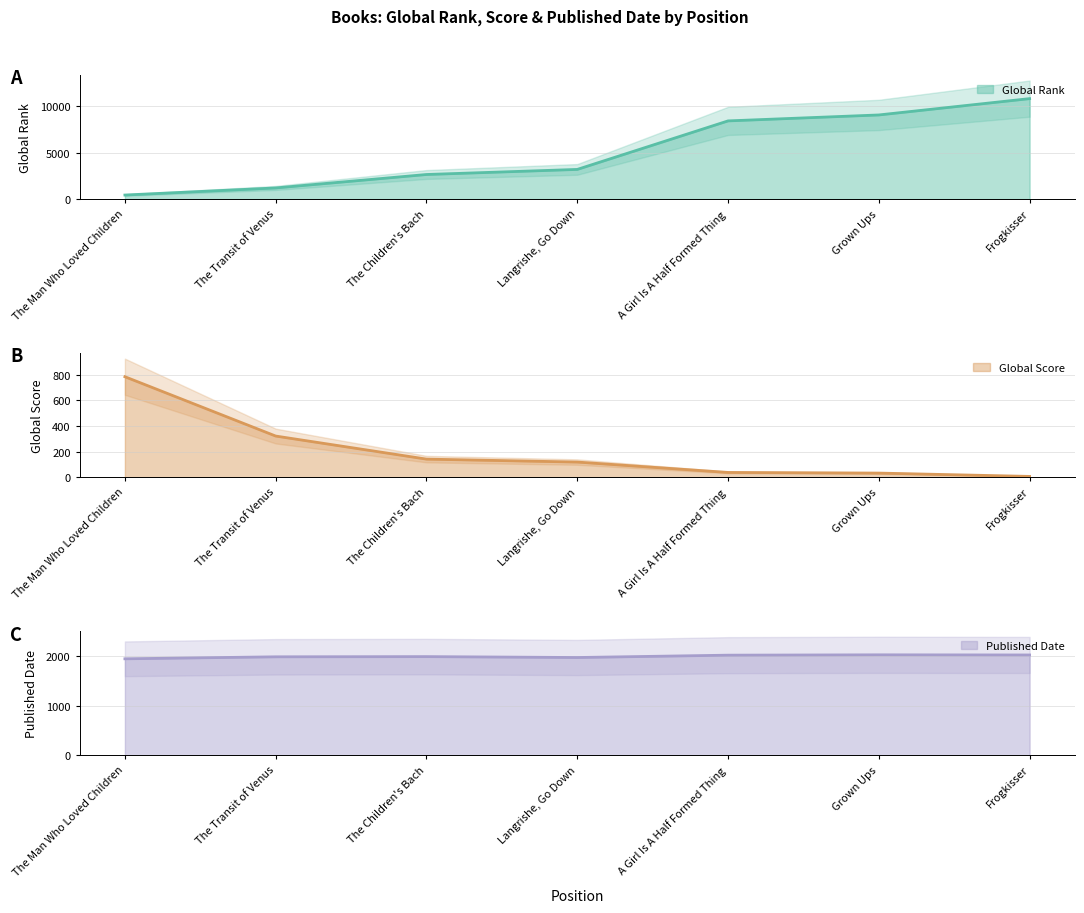

Which series has the largest total across all categories?

Global Rank